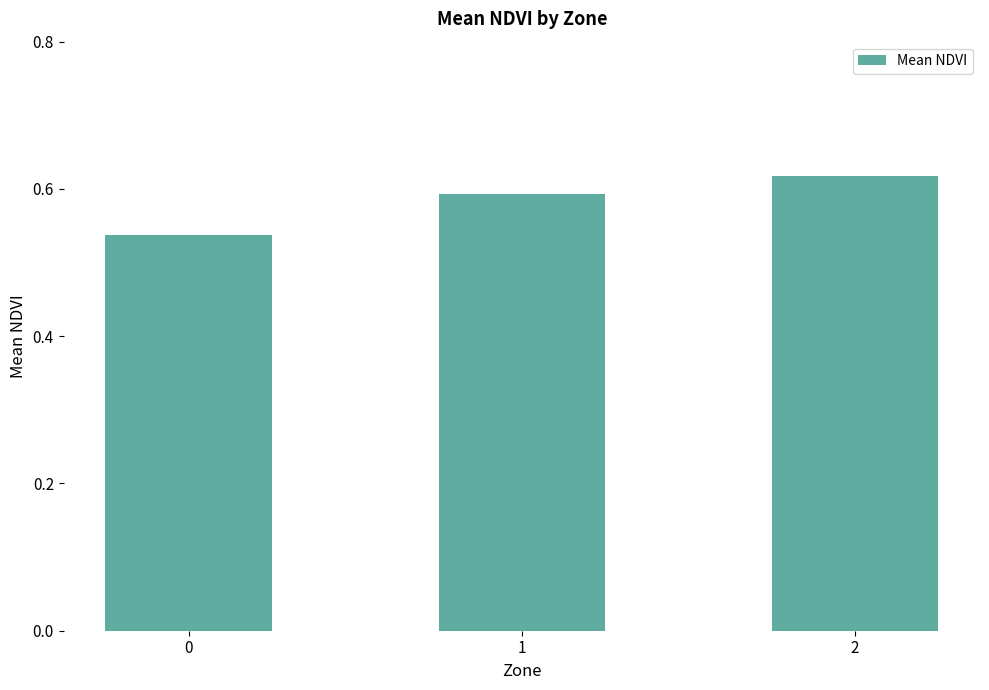

Is it true that the value at 2 is 0.8?

False